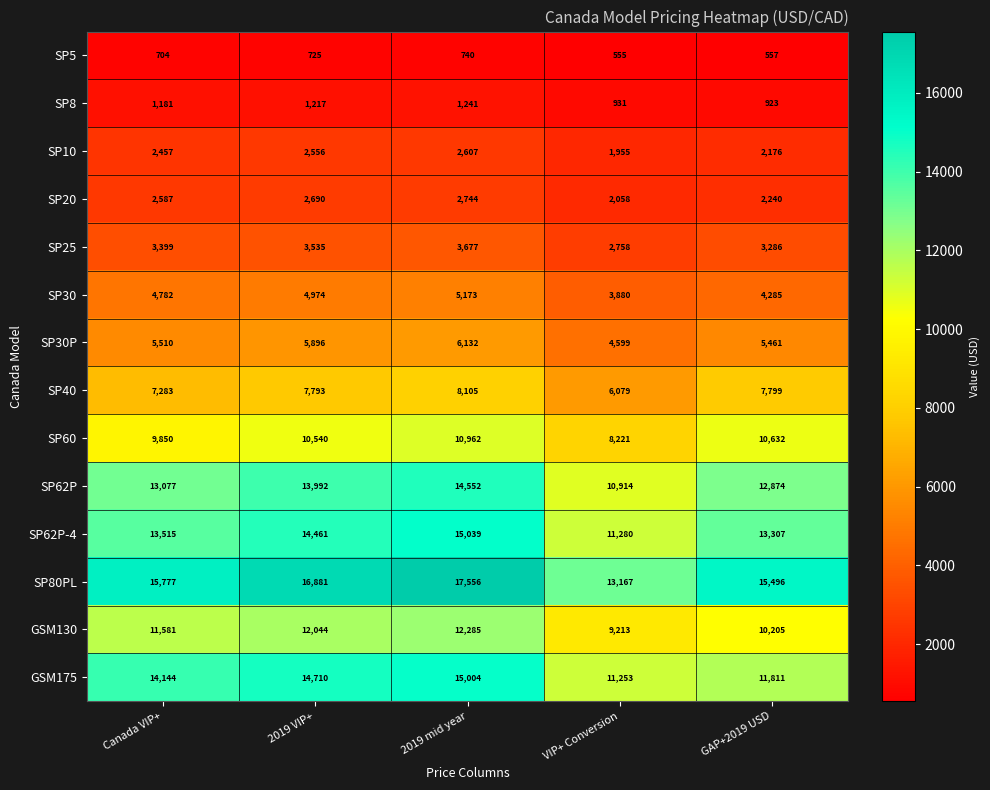

The value of SP62P at 2019 mid year is 14552. True or false?

True